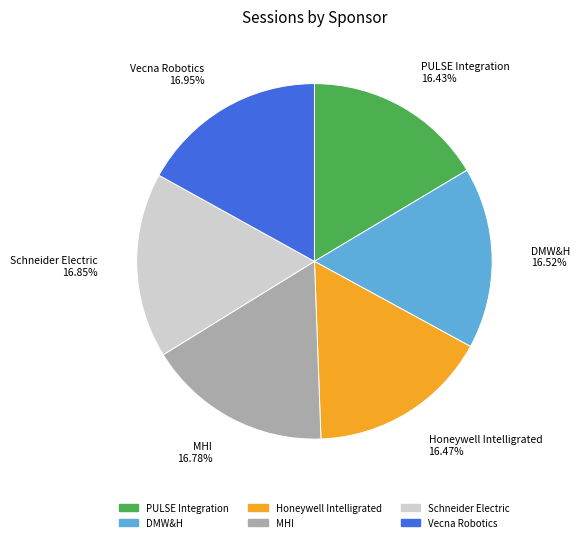

Approximately how many times larger is the value at Vecna Robotics compared to DMW&H?

1.0